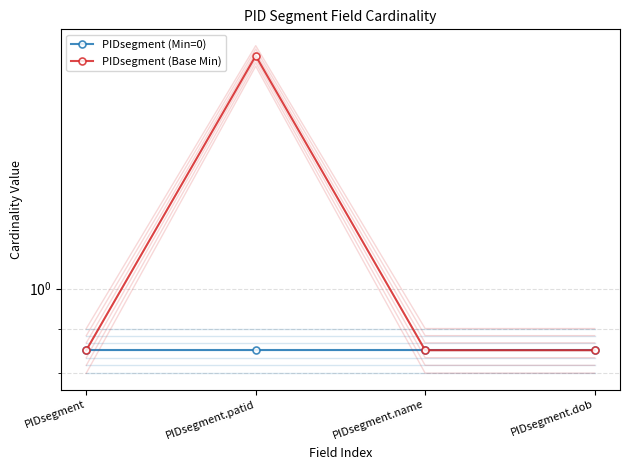

What is the minimum value shown in the chart?

0.8